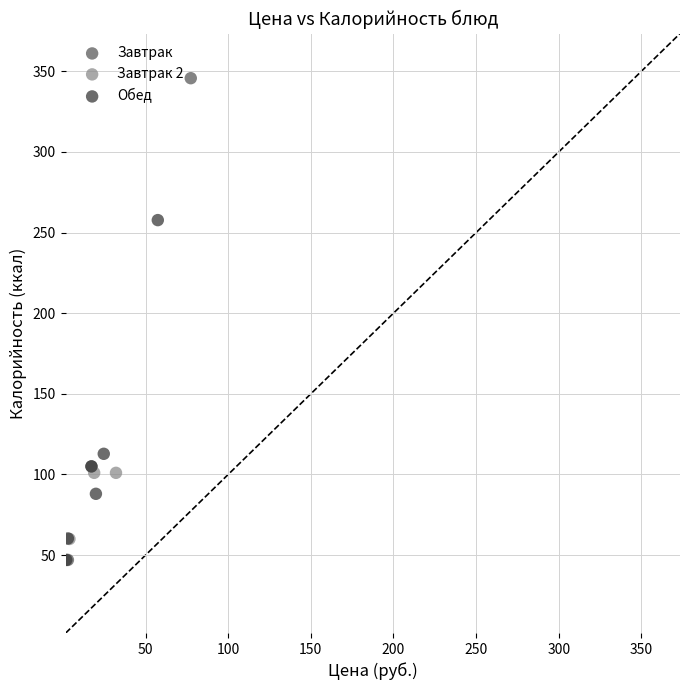

Which series contains the highest Y value?

Завтрак